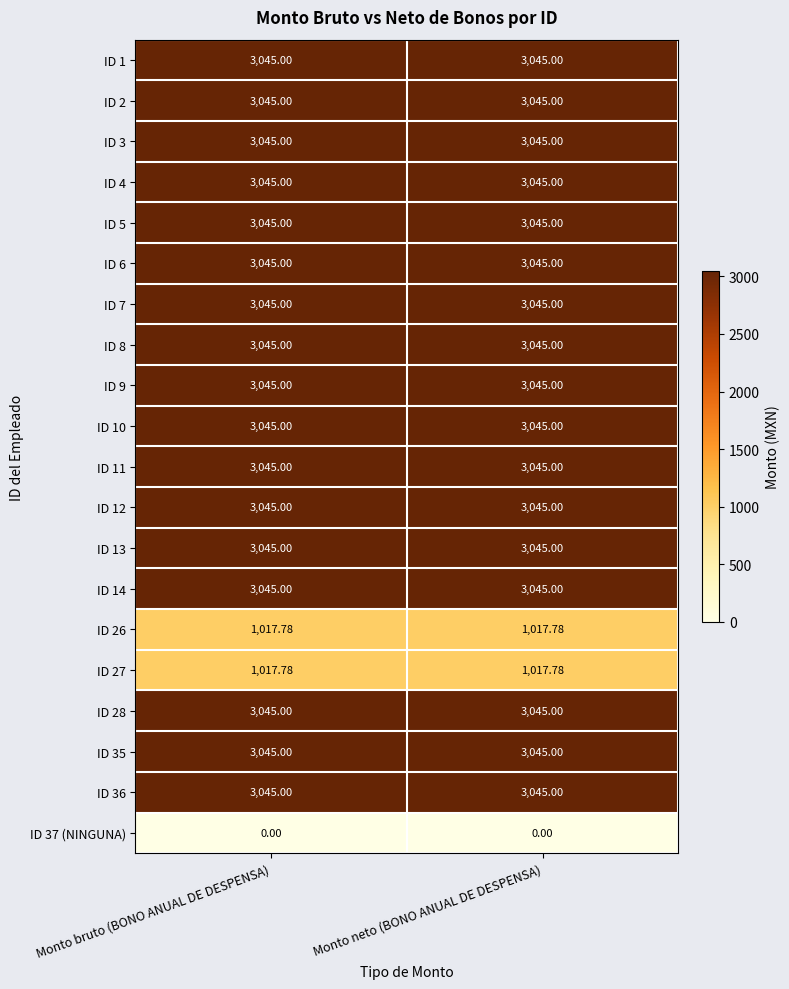

Is the value of ID 5 at Monto bruto (BONO ANUAL DE DESPENSA) greater than the value of ID 26 at Monto neto (BONO ANUAL DE DESPENSA)?

Yes